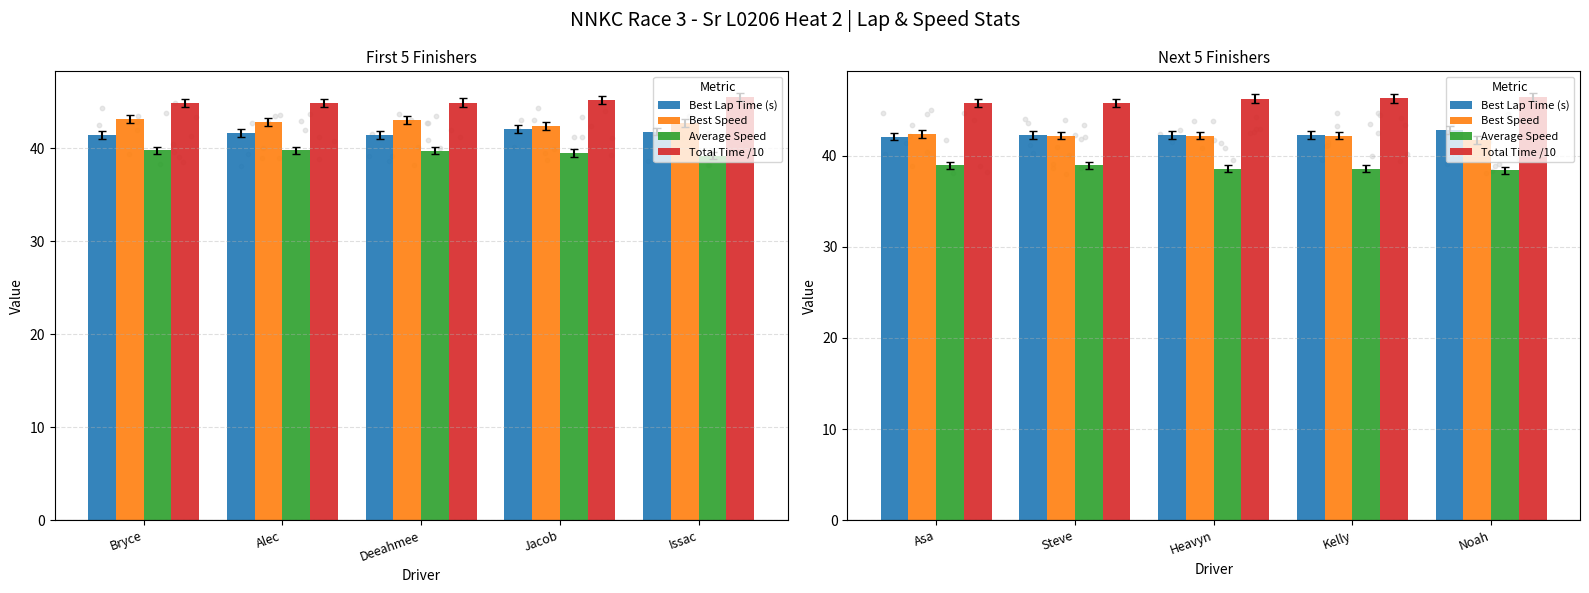

Which series contains the lowest Y value?

Average Speed